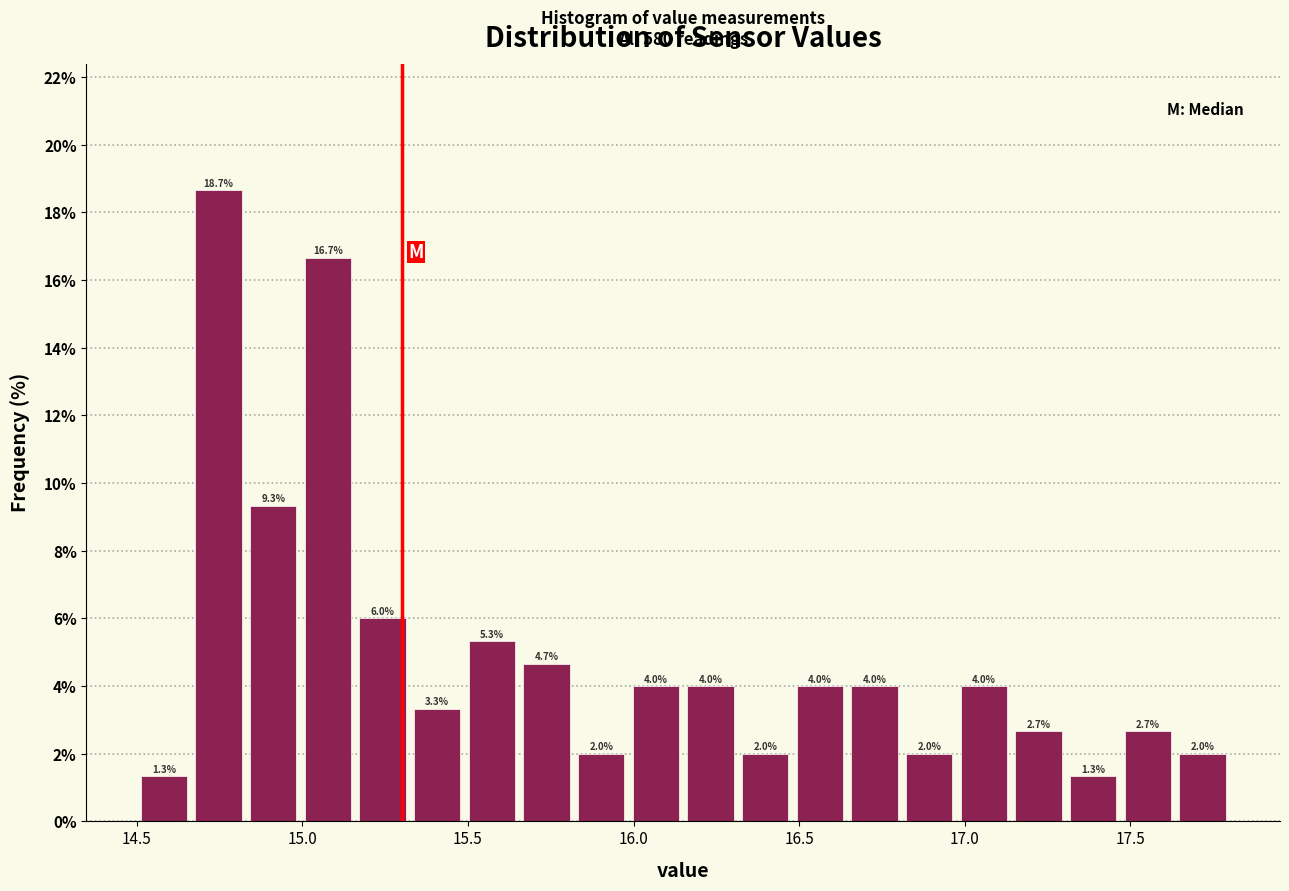

Read against the x-axis, roughly where is the centre of the tallest bar?

14.75